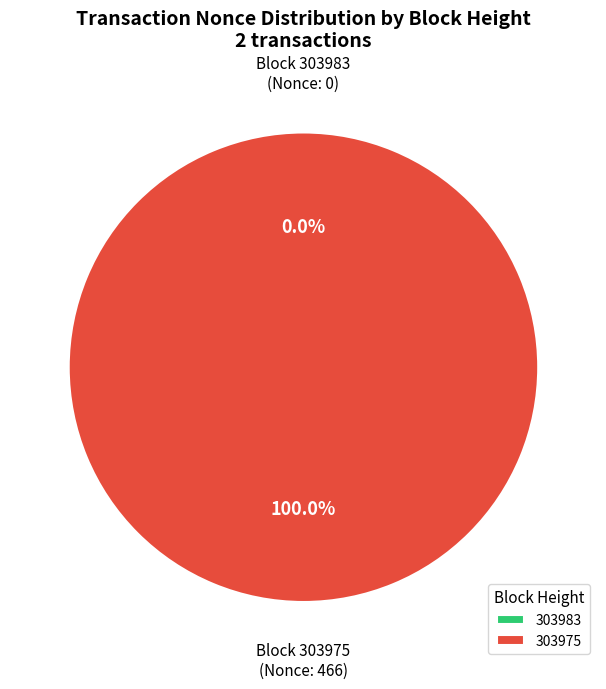

What is the smallest slice in the pie chart?

303983